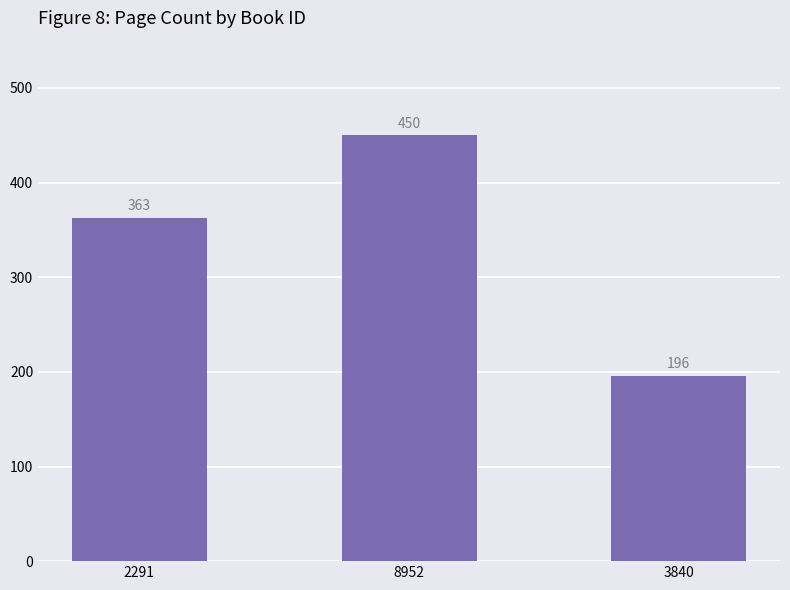

How many bars are there in total?

3